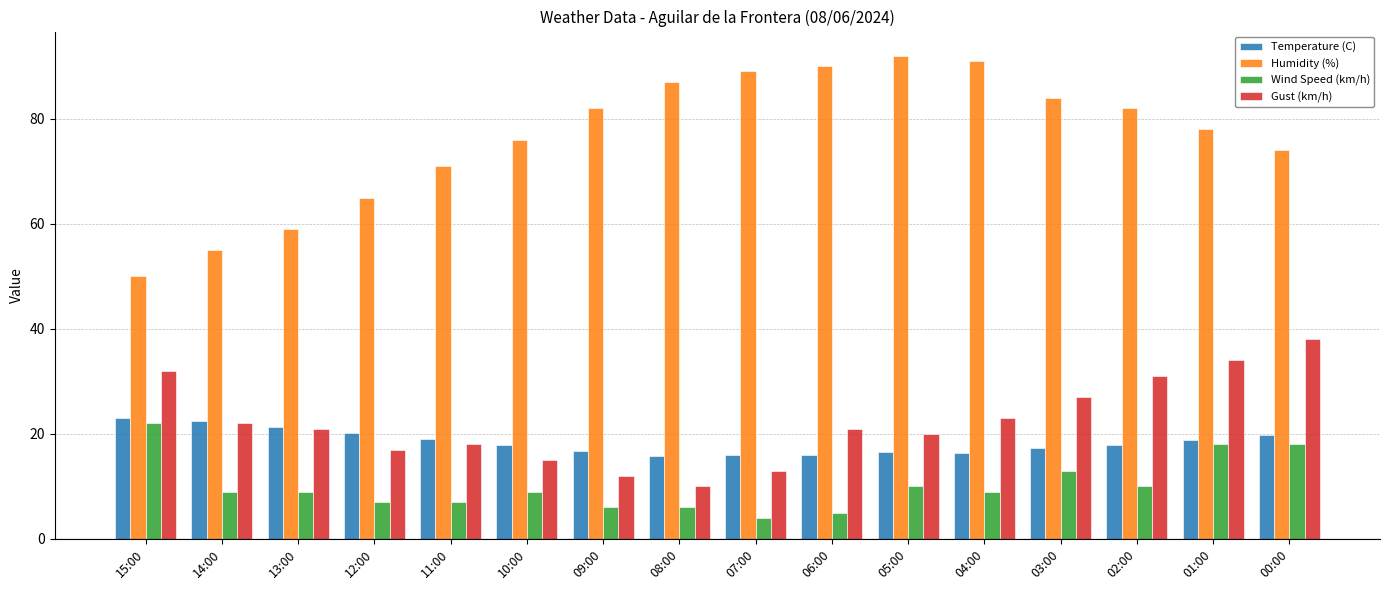

Is the value of Temperature (C) at 03:00 greater than the value of Wind Speed (km/h) at 14:00?

Yes